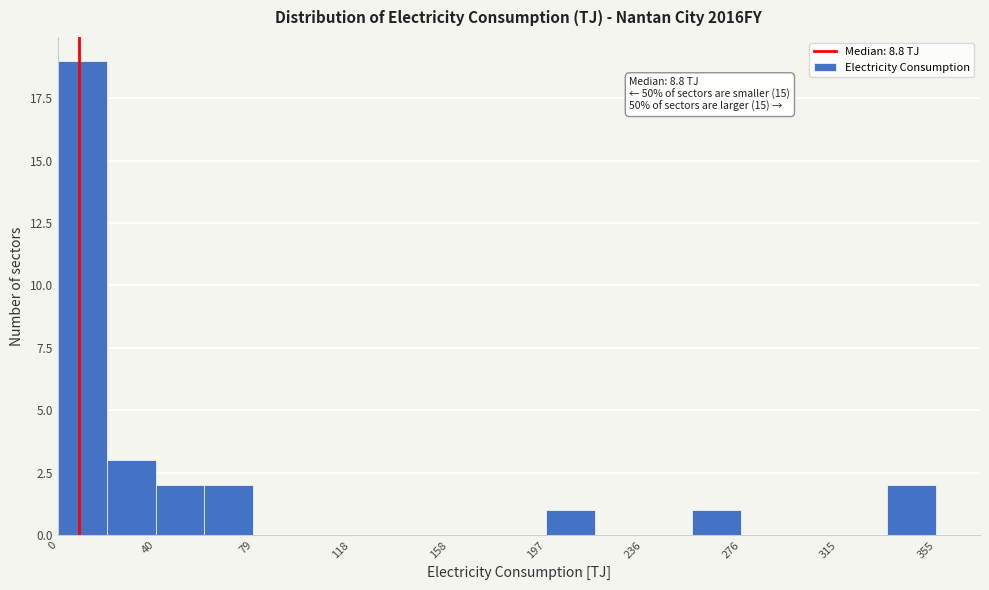

Read against the x-axis, roughly where is the centre of the tallest bar?

10